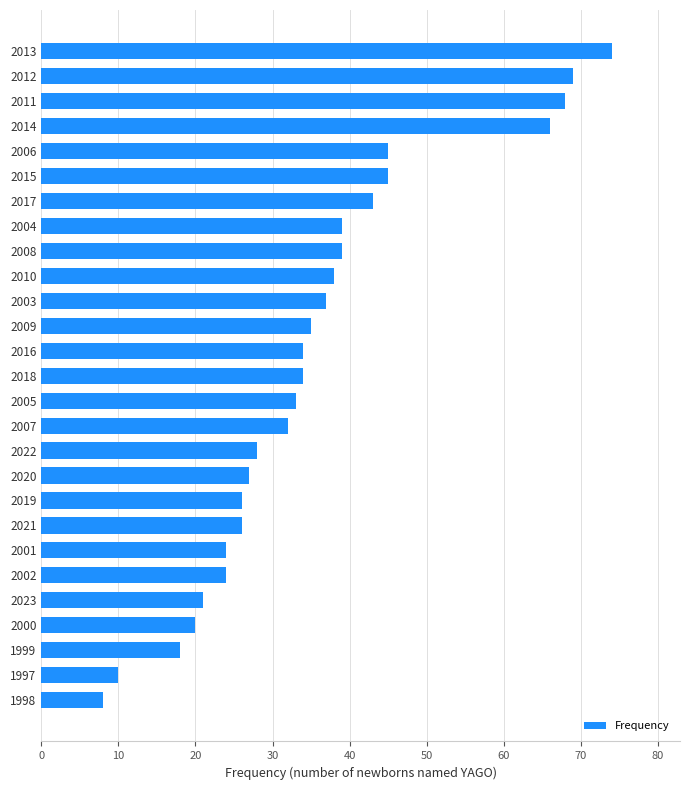

Reading bottom to top, list all the values displayed in this chart.

8	10	18	20	21	24	24	26	26	27	28	32	33	34	34	35	37	38	39	39	43	45	45	66	68	69	74